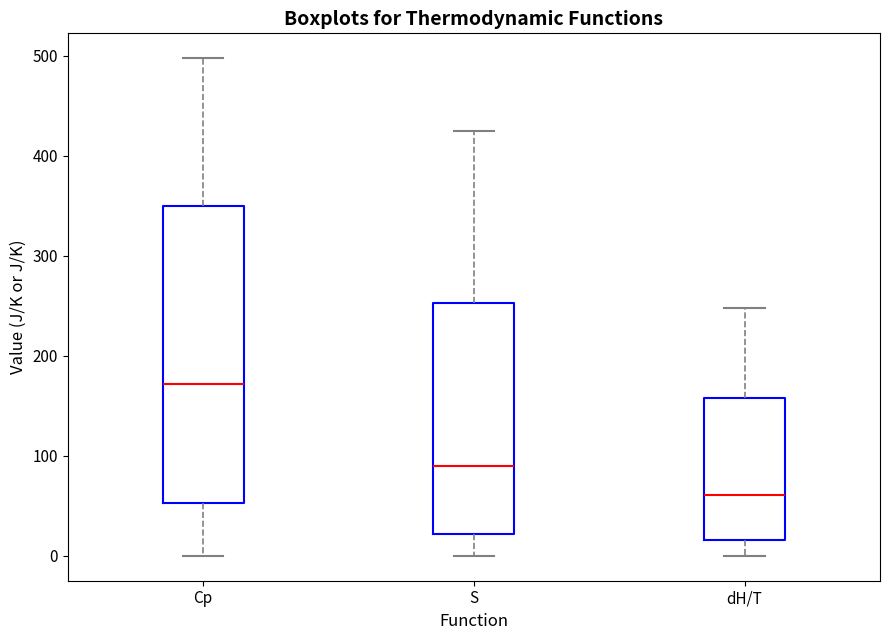

Where is the lower edge of the box for dH/T on the y-axis? The values are not printed on the chart, so give them approximately, as read against the axis.

20